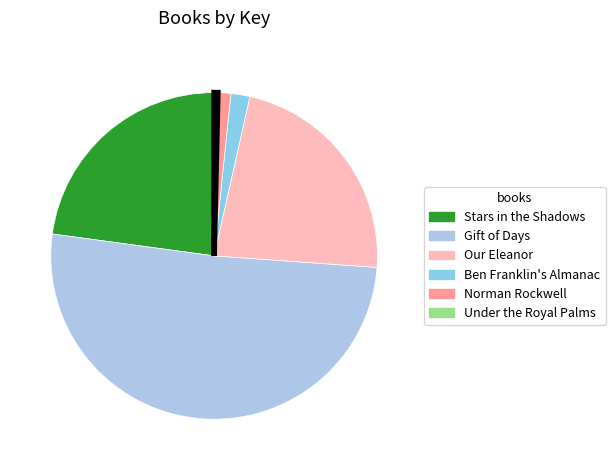

Approximately how many times larger is the value at Our Eleanor compared to Stars in the Shadows?

1.0